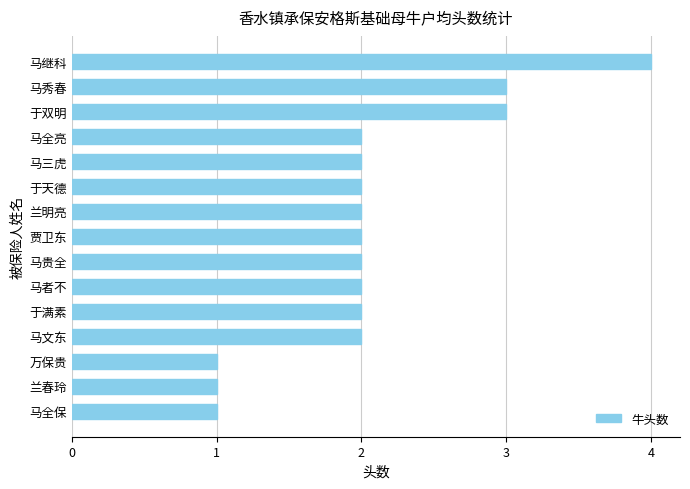

Is it true that the value at 于双明 is 5?

False